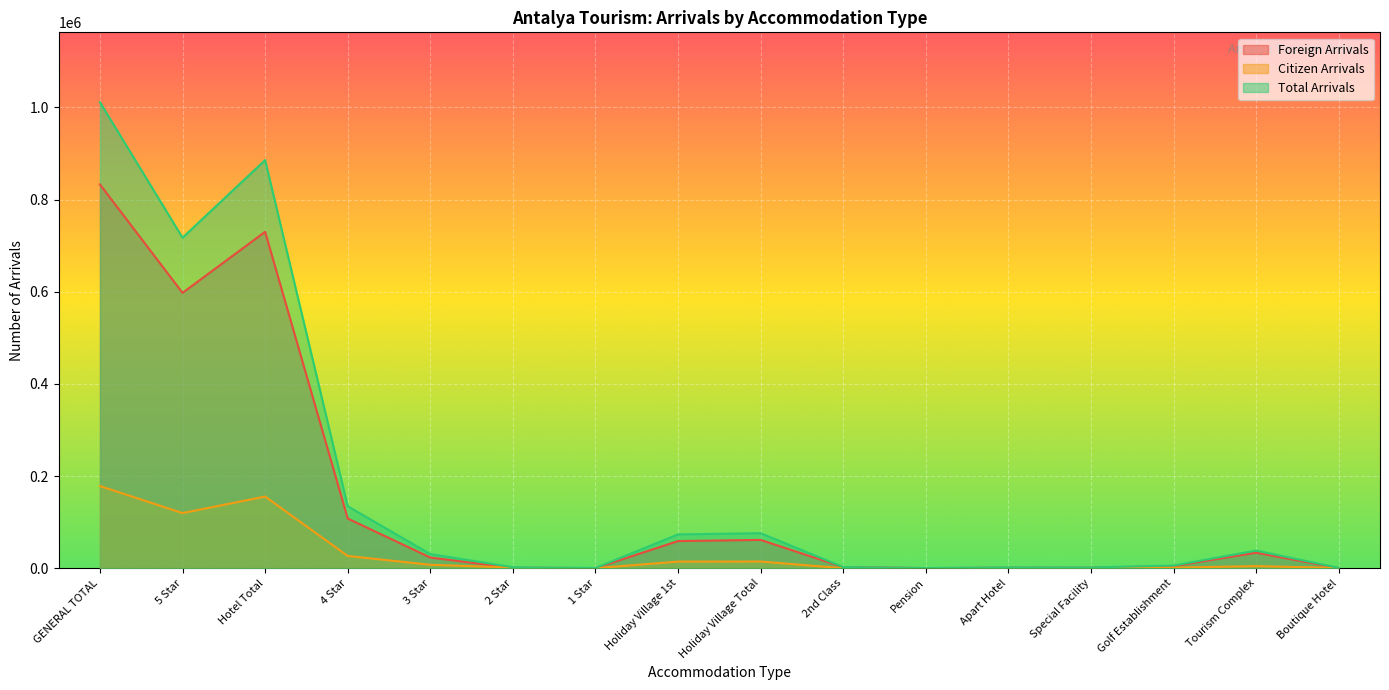

At which label is Citizen Arrivals closest to 89193?

5 Star